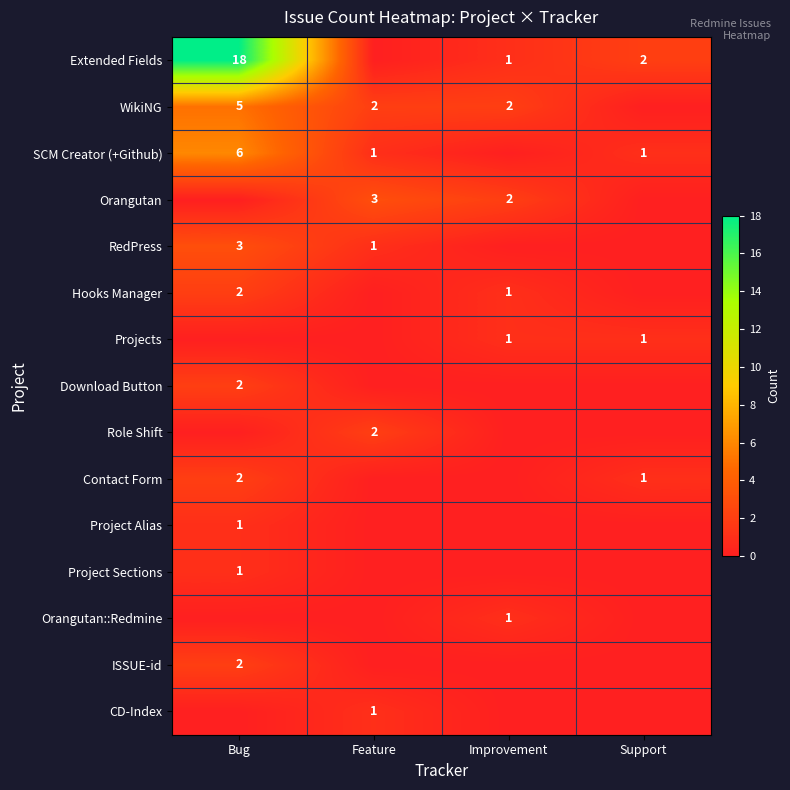

What is the sum of the WikiNG values at Feature and Improvement?

4